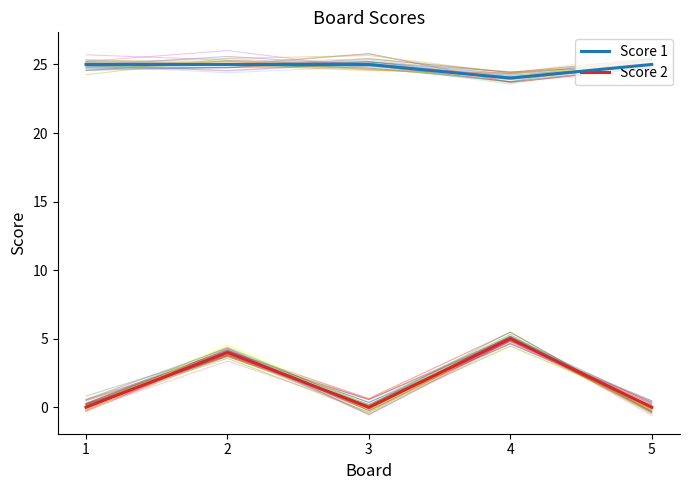

Rank the series at 1 from lowest to highest value.

Score 2, Score 1